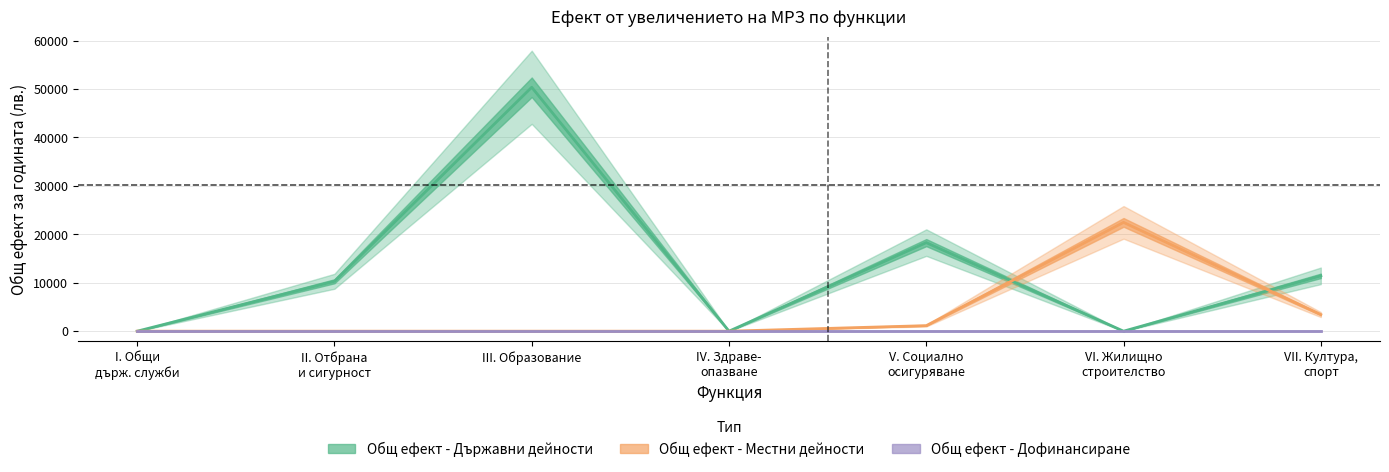

True or false: Общ ефект - Държавни дейности and Общ ефект - Дофинансиране cross at least once.

False